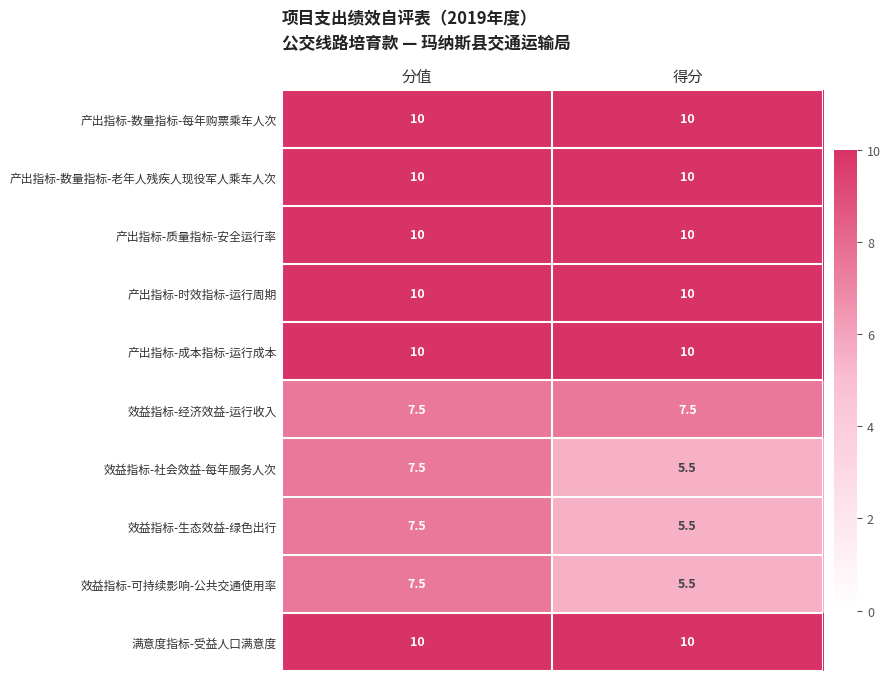

Reading left to right, what are all the values shown in this chart?

产出指标-数量指标-每年购票乘车人次: 分值=10.0	得分=10.0
产出指标-数量指标-老年人残疾人现役军人乘车人次: 分值=10.0	得分=10.0
产出指标-质量指标-安全运行率: 分值=10.0	得分=10.0
产出指标-时效指标-运行周期: 分值=10.0	得分=10.0
产出指标-成本指标-运行成本: 分值=10.0	得分=10.0
效益指标-经济效益-运行收入: 分值=7.5	得分=7.5
效益指标-社会效益-每年服务人次: 分值=7.5	得分=5.5
效益指标-生态效益-绿色出行: 分值=7.5	得分=5.5
效益指标-可持续影响-公共交通使用率: 分值=7.5	得分=5.5
满意度指标-受益人口满意度: 分值=10.0	得分=10.0